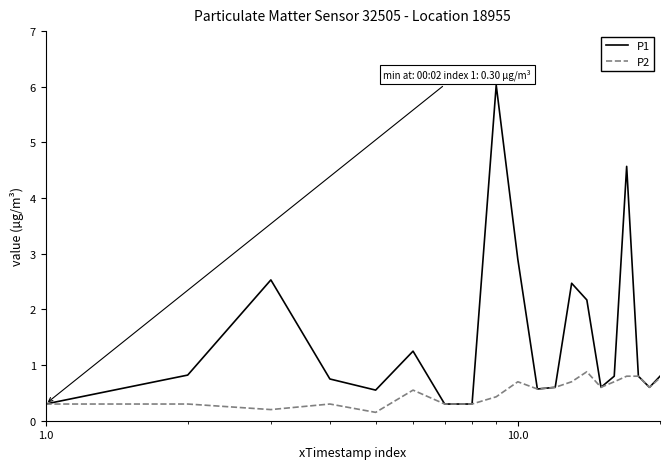

What is the highest value of the P2 series?

0.9